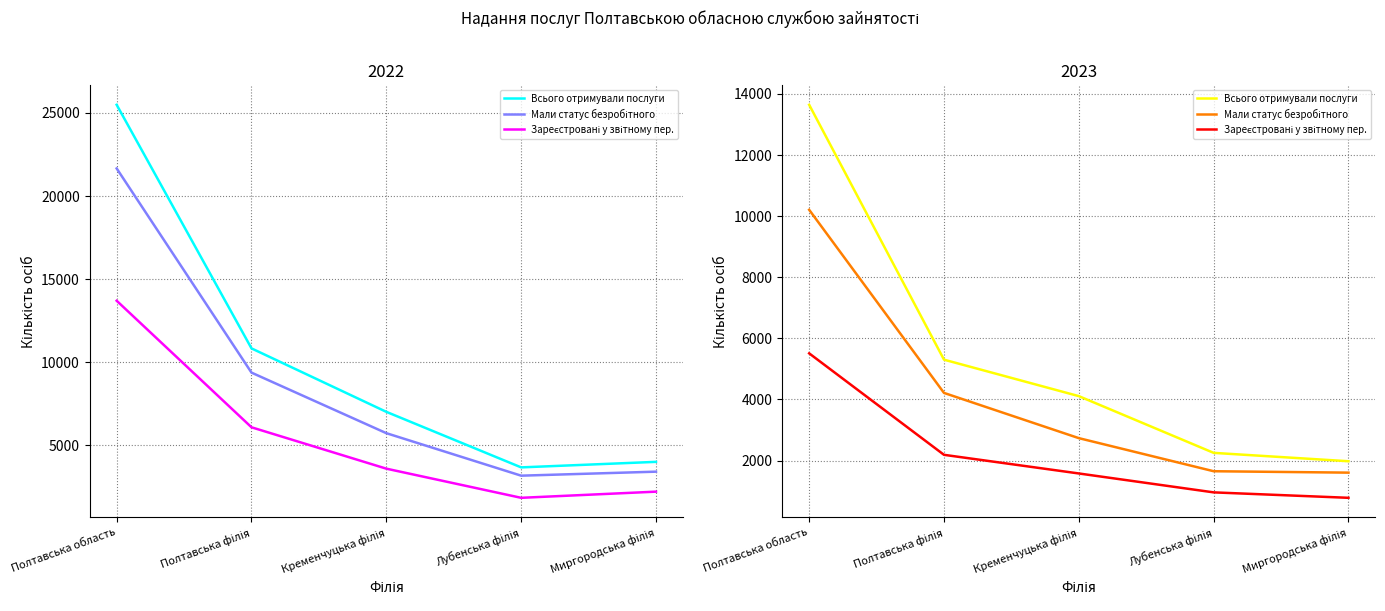

True or false: Мали статус безробітного and Зареєстровані у звітному пер. intersect in this chart.

False